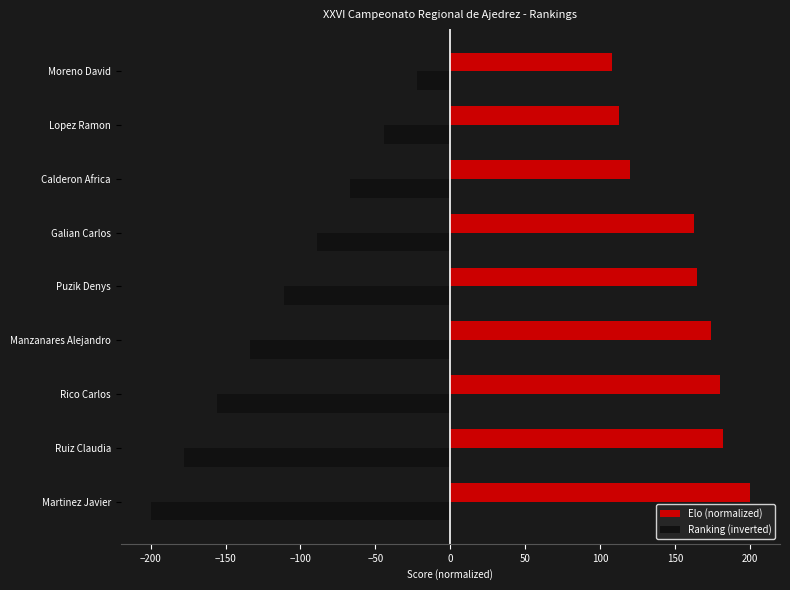

What is the difference between the highest and lowest values at Ruiz Claudia?

359.5